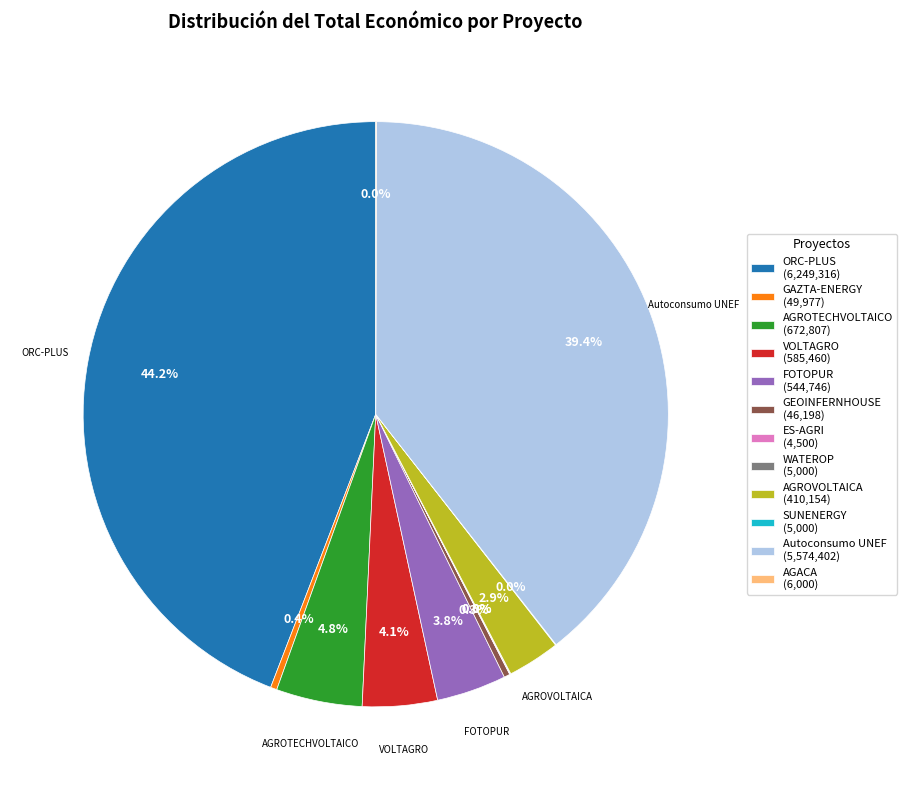

To the nearest percent, what is the difference between the GEOINFERNHOUSE and FOTOPUR slice percentages?

4%